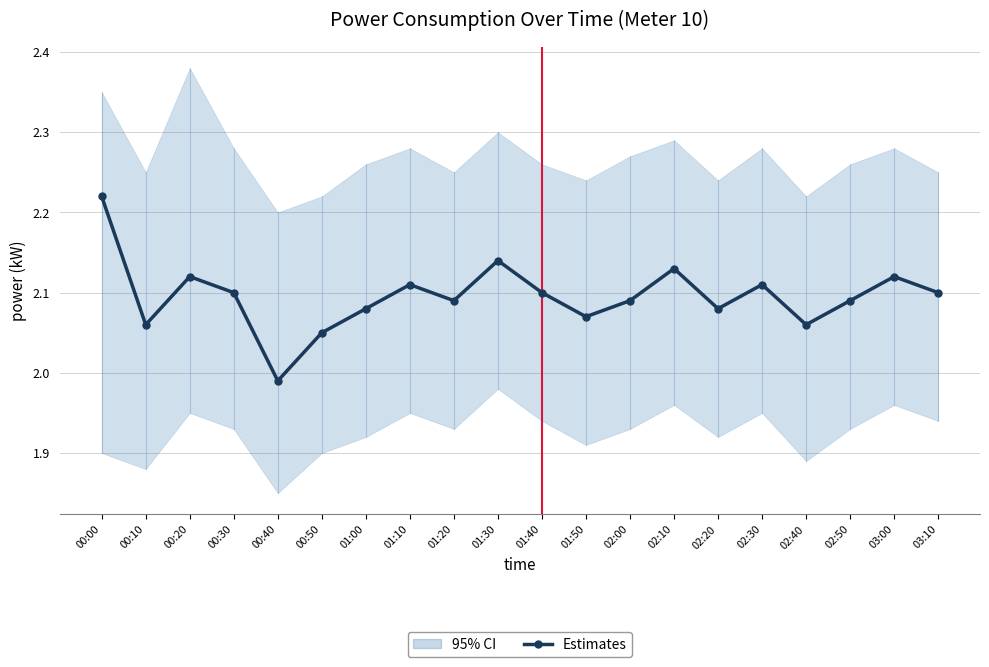

How many interior local valleys (lower than both neighbors) does the data have?

6